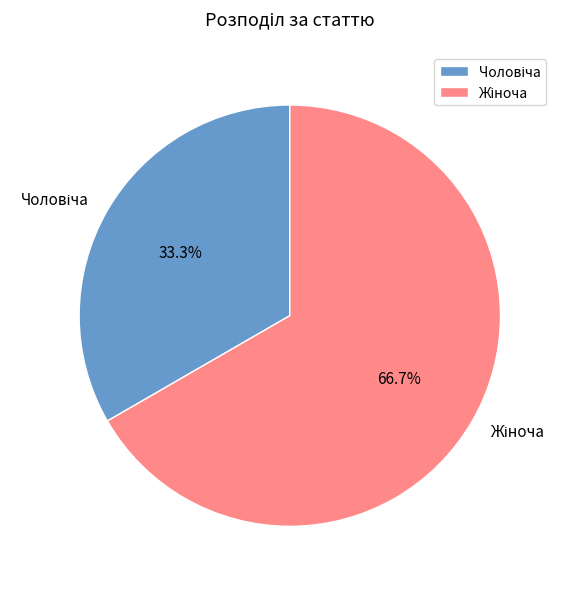

Does any single category account for the majority?

Yes